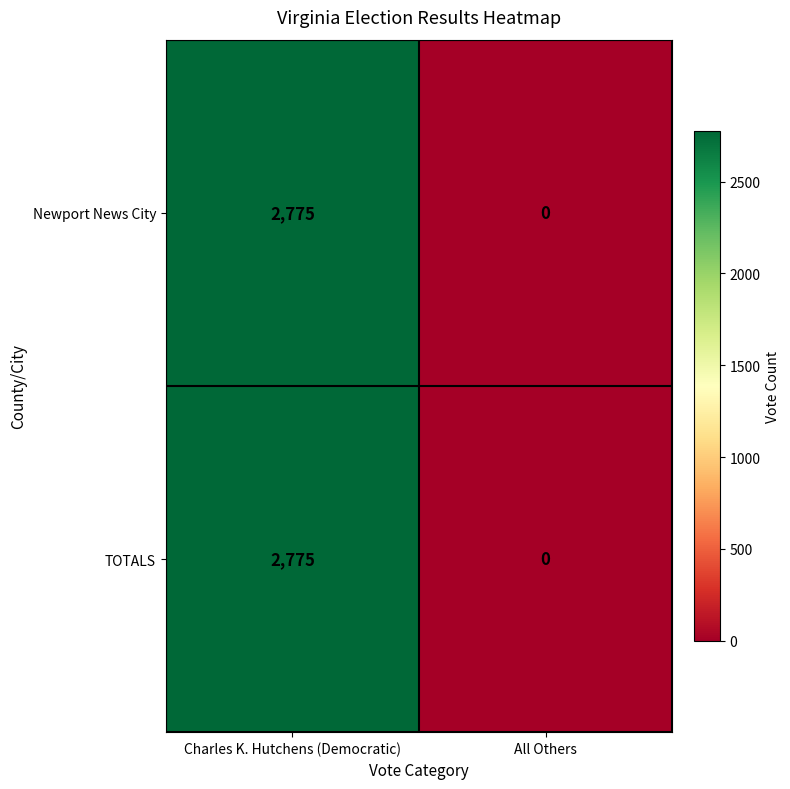

What is the greatest value displayed?

2775